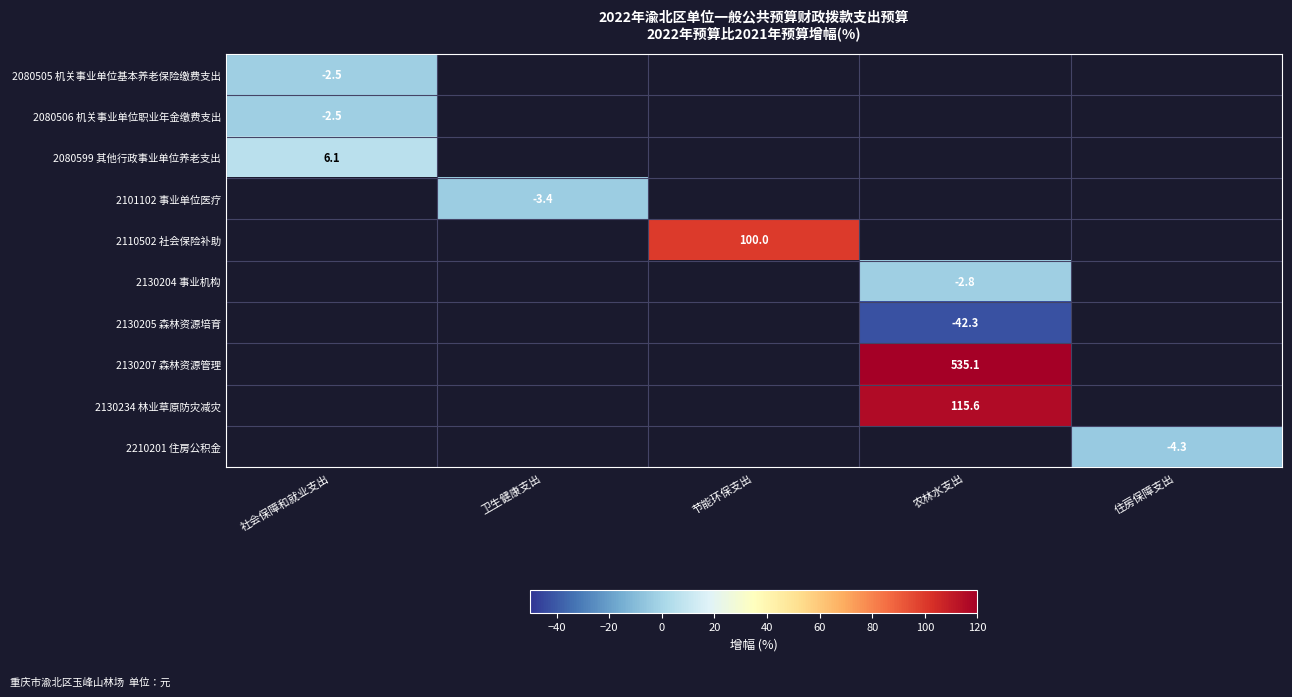

Is the value of 2130204 事业机构 at 农林水支出 greater than the value of 2130207 森林资源管理 at 农林水支出?

No